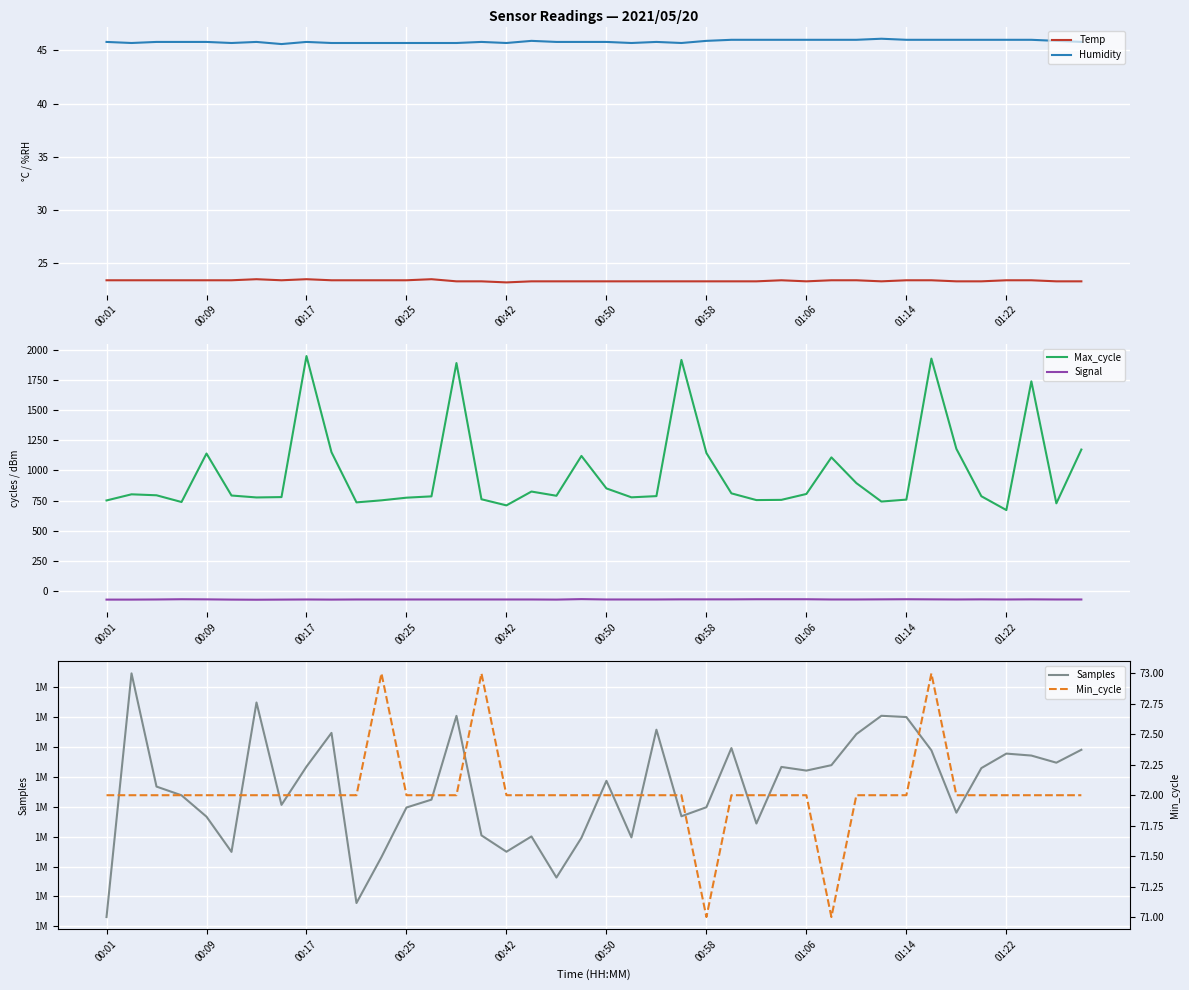

What is the average value of the Max_cycle series?

978